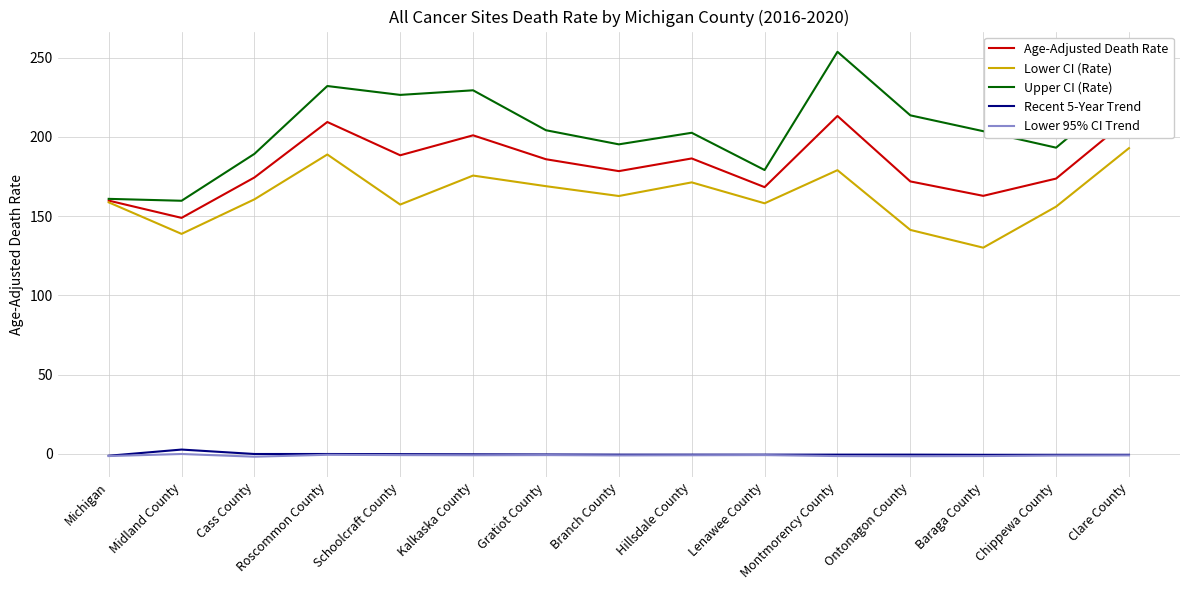

Rank the series by their maximum value, from lowest to highest.

Lower 95% CI Trend, Recent 5-Year Trend, Lower CI (Rate), Age-Adjusted Death Rate, Upper CI (Rate)